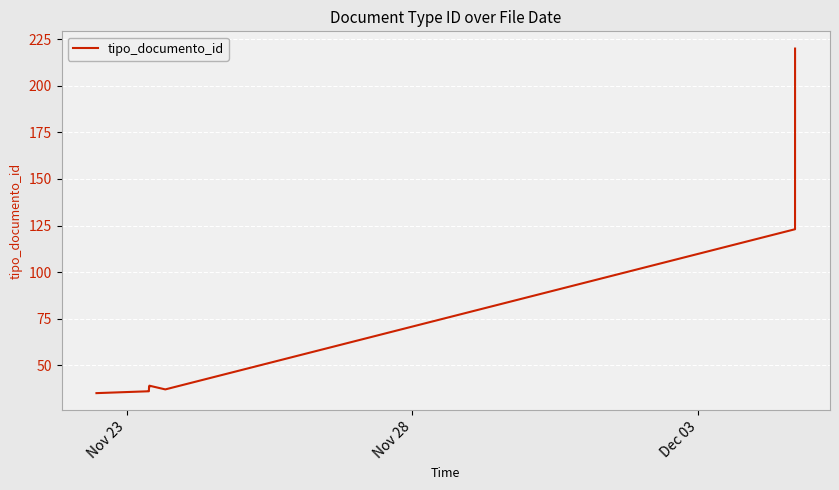

What is the smallest value displayed?

35